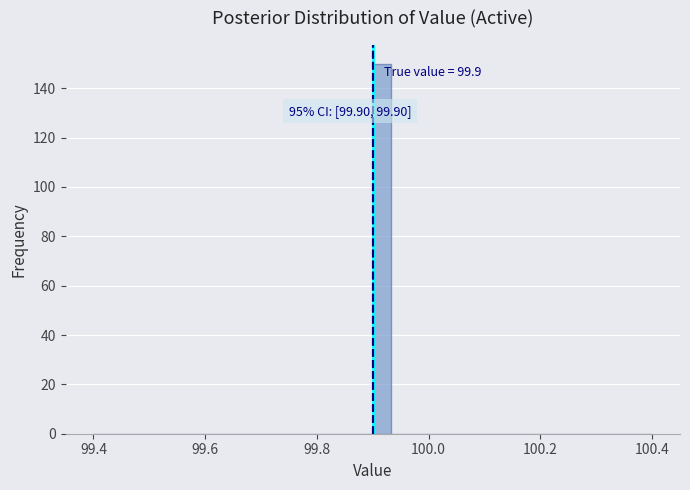

Read against the x-axis, roughly where is the centre of the tallest bar?

99.92